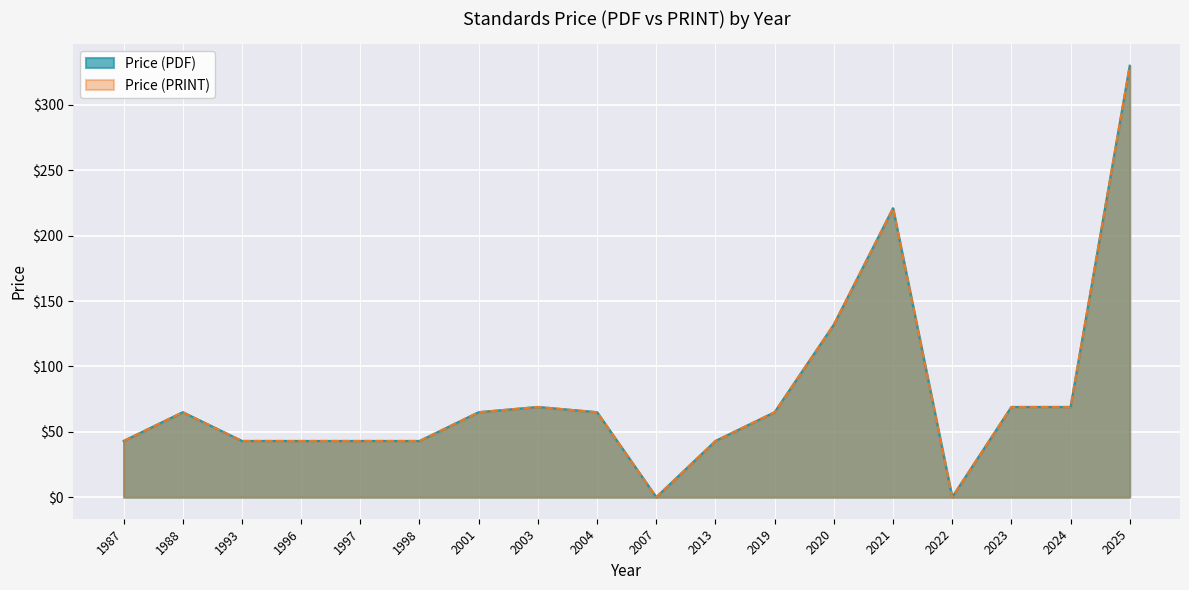

At which label is Price (PRINT) closest to 165?

2020